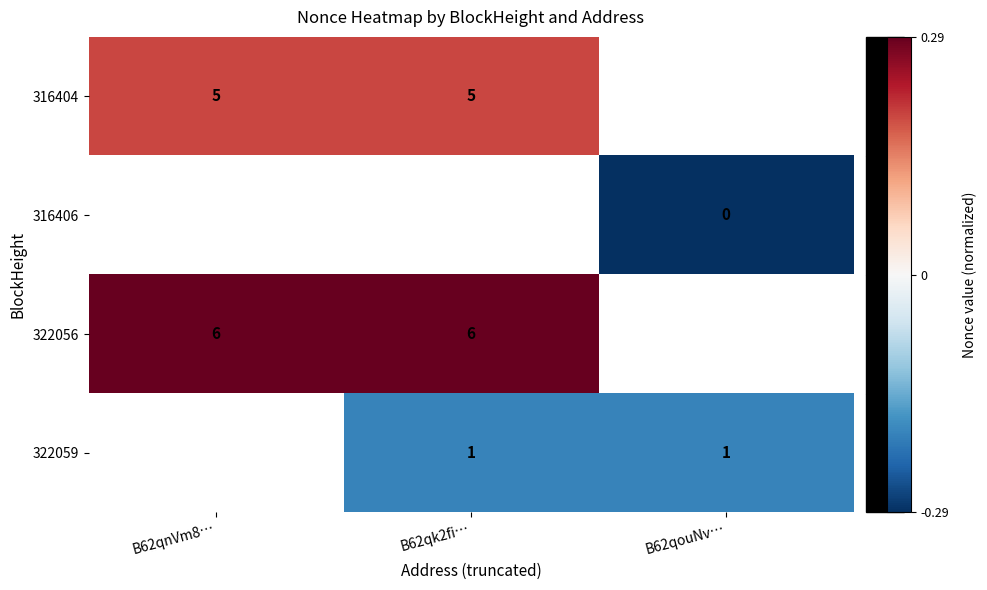

List the labels in order of 316404 value, largest first.

B62qnVm8…, B62qk2fi…, B62qouNv…